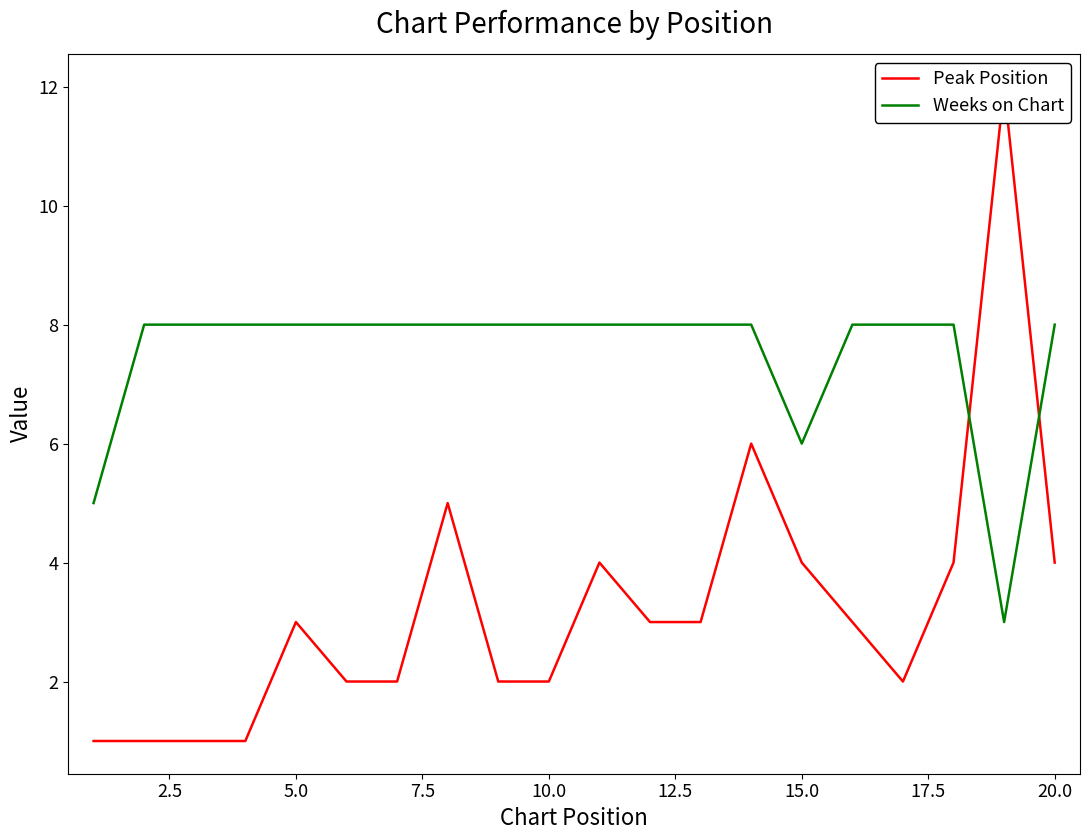

List the series in order of their overall mean, highest first.

Weeks on Chart, Peak Position